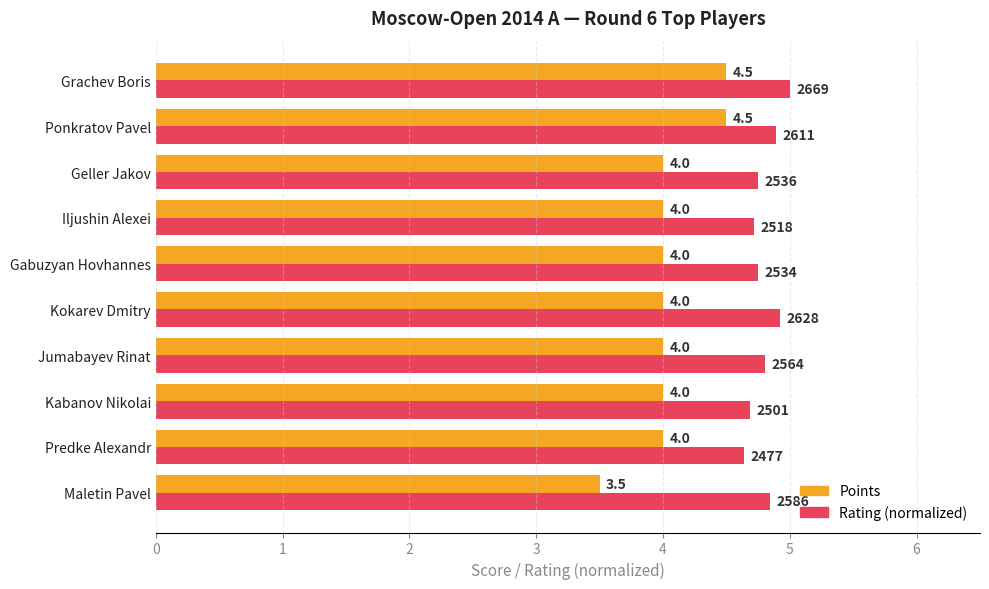

Rank the series by their maximum value, from lowest to highest.

Points, Rating (normalized)